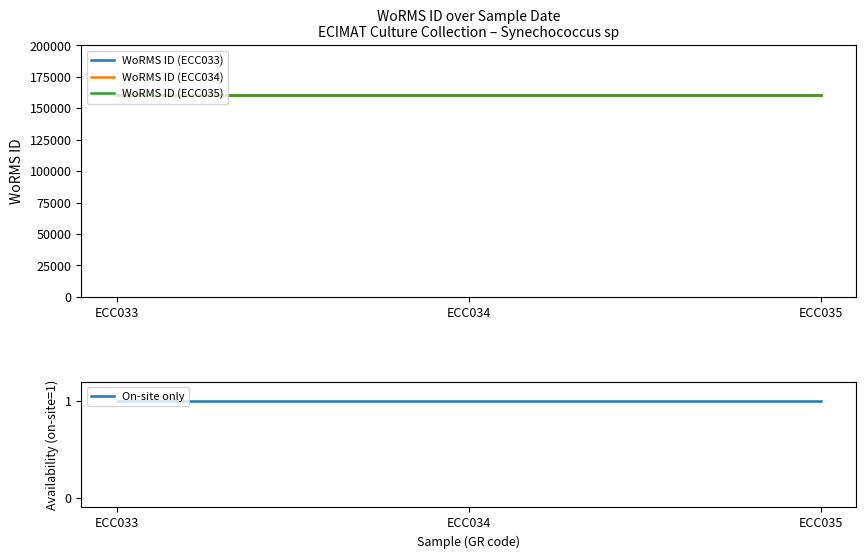

What is the total value across all series at ECC033?

481717